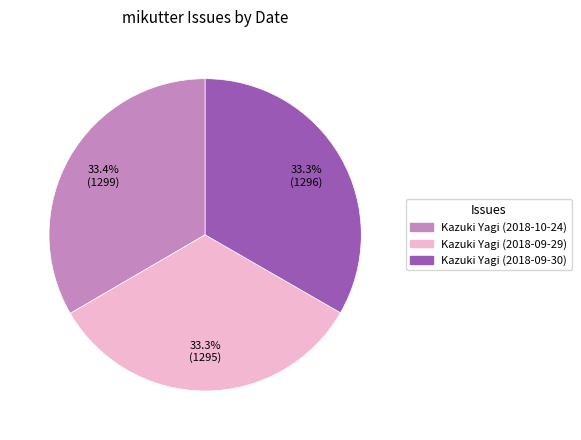

Is it true that Kazuki Yagi (2018-09-29) is 33% of the pie?

True